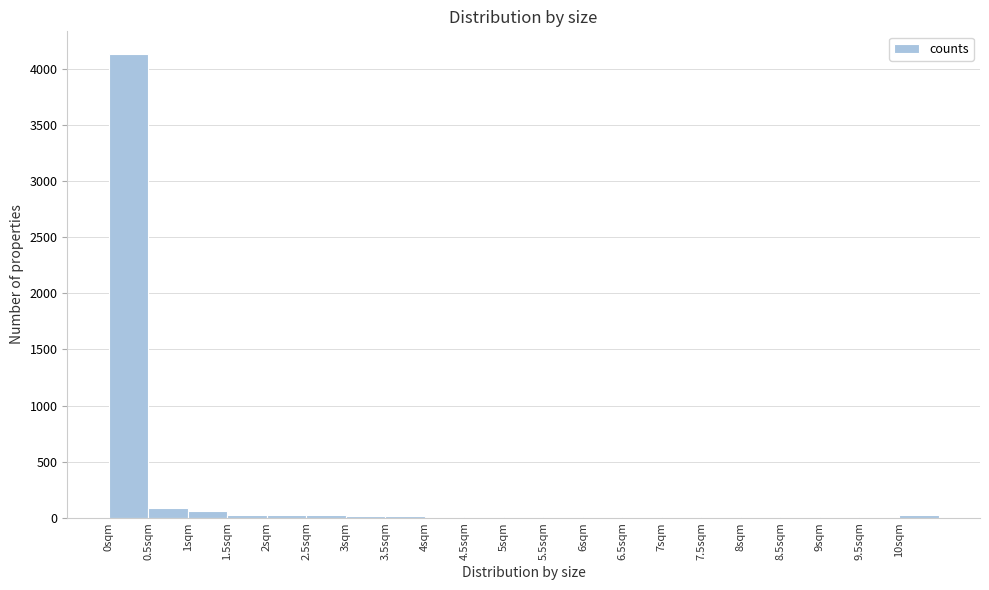

What is the height of the bar covering 0.0 to 0.5 on the x-axis? The values are not printed on the chart, so give them approximately, as read against the axis.

4150